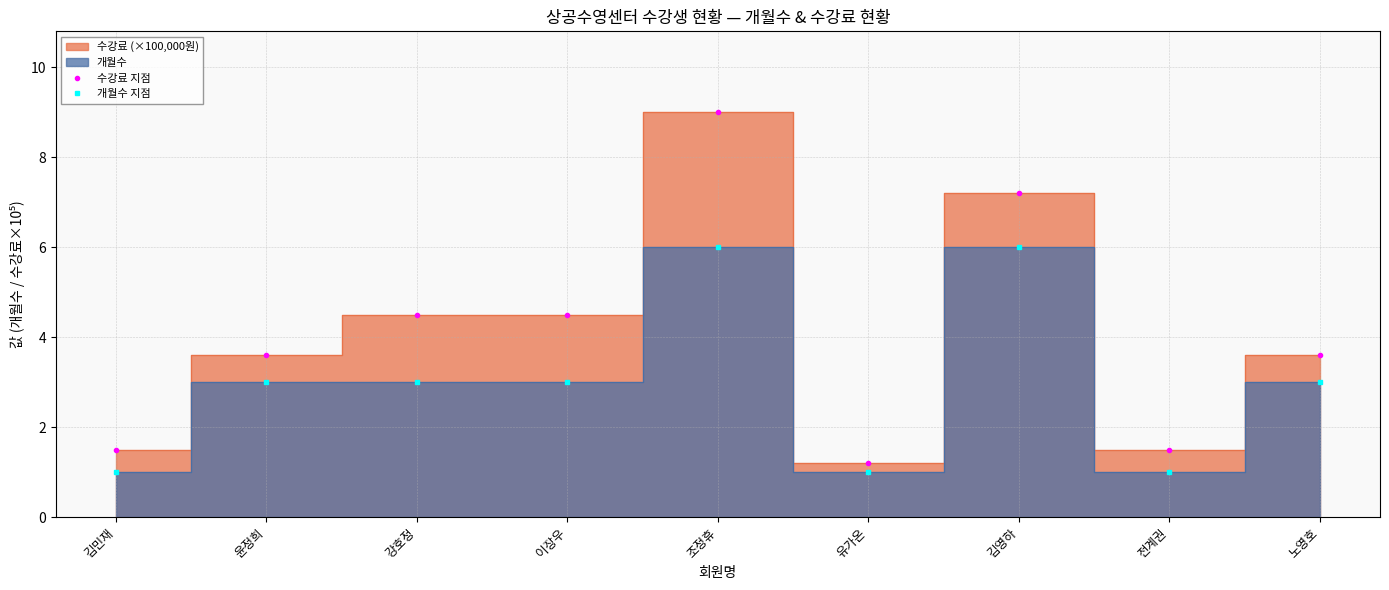

What is the minimum value for 개월수 지점?

1.0